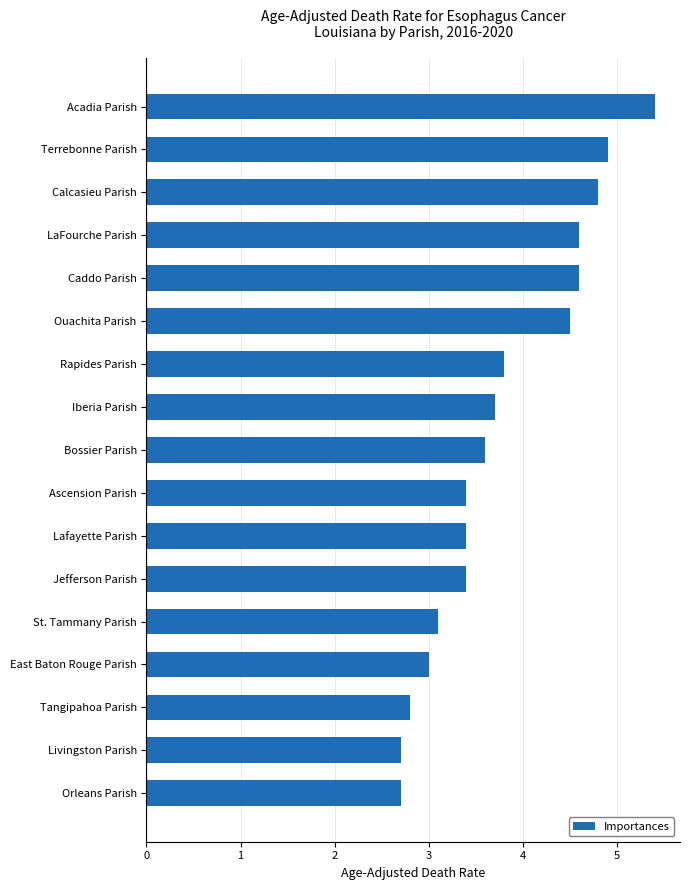

Reading bottom to top, what are all the values shown in this chart?

Orleans Parish=2.7	Livingston Parish=2.7	Tangipahoa Parish=2.8	East Baton Rouge Parish=3.0	St. Tammany Parish=3.1	Jefferson Parish=3.4	Lafayette Parish=3.4	Ascension Parish=3.4	Bossier Parish=3.6	Iberia Parish=3.7	Rapides Parish=3.8	Ouachita Parish=4.5	Caddo Parish=4.6	LaFourche Parish=4.6	Calcasieu Parish=4.8	Terrebonne Parish=4.9	Acadia Parish=5.4